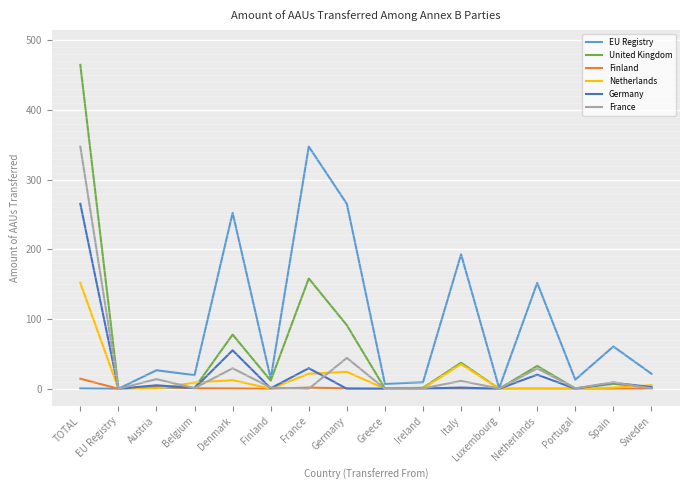

Reading right to left, list all the values displayed in this chart.

EU Registry: Sweden=21.5	Spain=60.6	Portugal=13.1	Netherlands=151.8	Luxembourg=0.8	Italy=192.8	Ireland=9.3	Greece=7.0	Germany=265.2	France=347.3	Finland=14.4	Denmark=252.3	Belgium=19.5	Austria=26.5	EU Registry=0.0	TOTAL=0.5
United Kingdom: Sweden=1.6	Spain=7.1	Portugal=0.4	Netherlands=32.8	Luxembourg=0.0	Italy=37.4	Ireland=1.4	Greece=0.3	Germany=91.1	France=158.2	Finland=11.7	Denmark=77.7	Belgium=1.1	Austria=1.9	EU Registry=0.6	TOTAL=464.5
Finland: Sweden=0.5	Spain=0.0	Portugal=0.0	Netherlands=0.1	Luxembourg=0.0	Italy=0.3	Ireland=0.6	Greece=0.0	Germany=0.6	France=1.7	Finland=0.0	Denmark=0.5	Belgium=0.7	Austria=2.8	EU Registry=0.0	TOTAL=14.4
Netherlands: Sweden=5.1	Spain=1.7	Portugal=0.2	Netherlands=0.0	Luxembourg=0.1	Italy=35.3	Ireland=0.3	Greece=0.1	Germany=24.2	France=21.6	Finland=0.1	Denmark=12.4	Belgium=8.9	Austria=0.5	EU Registry=0.0	TOTAL=151.8
Germany: Sweden=2.4	Spain=8.7	Portugal=0.0	Netherlands=20.2	Luxembourg=0.0	Italy=1.7	Ireland=0.3	Greece=0.0	Germany=0.0	France=29.5	Finland=0.6	Denmark=55.1	Belgium=0.9	Austria=5.0	EU Registry=0.0	TOTAL=265.2
France: Sweden=0.6	Spain=9.3	Portugal=0.6	Netherlands=29.1	Luxembourg=0.3	Italy=11.3	Ireland=0.5	Greece=0.0	Germany=44.3	France=0.0	Finland=1.7	Denmark=29.4	Belgium=0.9	Austria=13.8	EU Registry=0.0	TOTAL=347.3